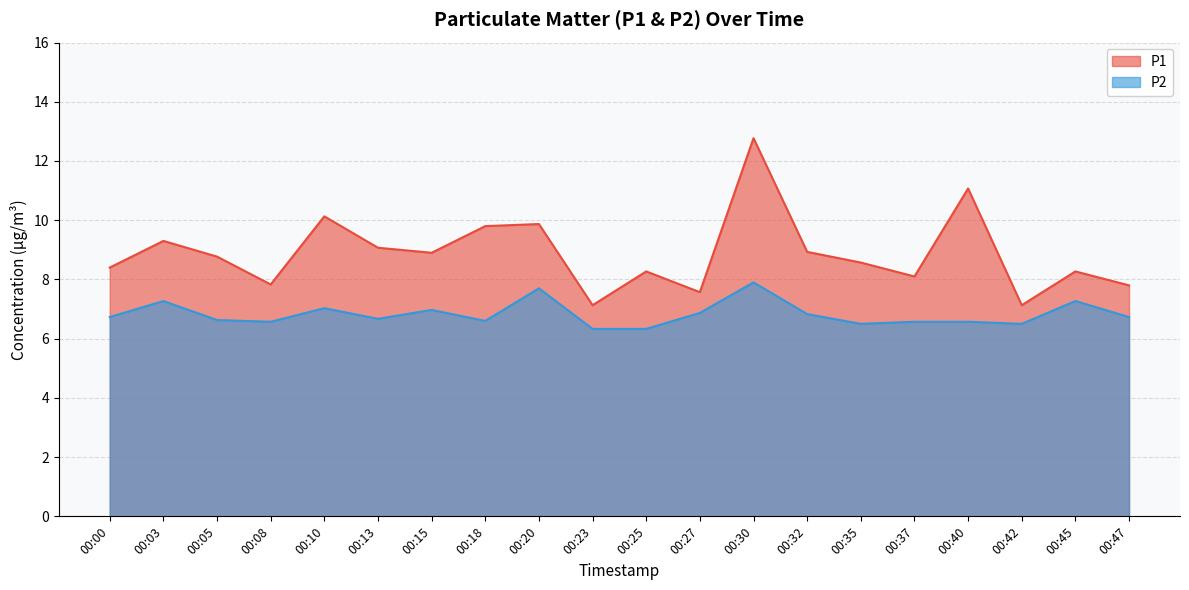

At which category does P2 reach its first local valley?

00:08